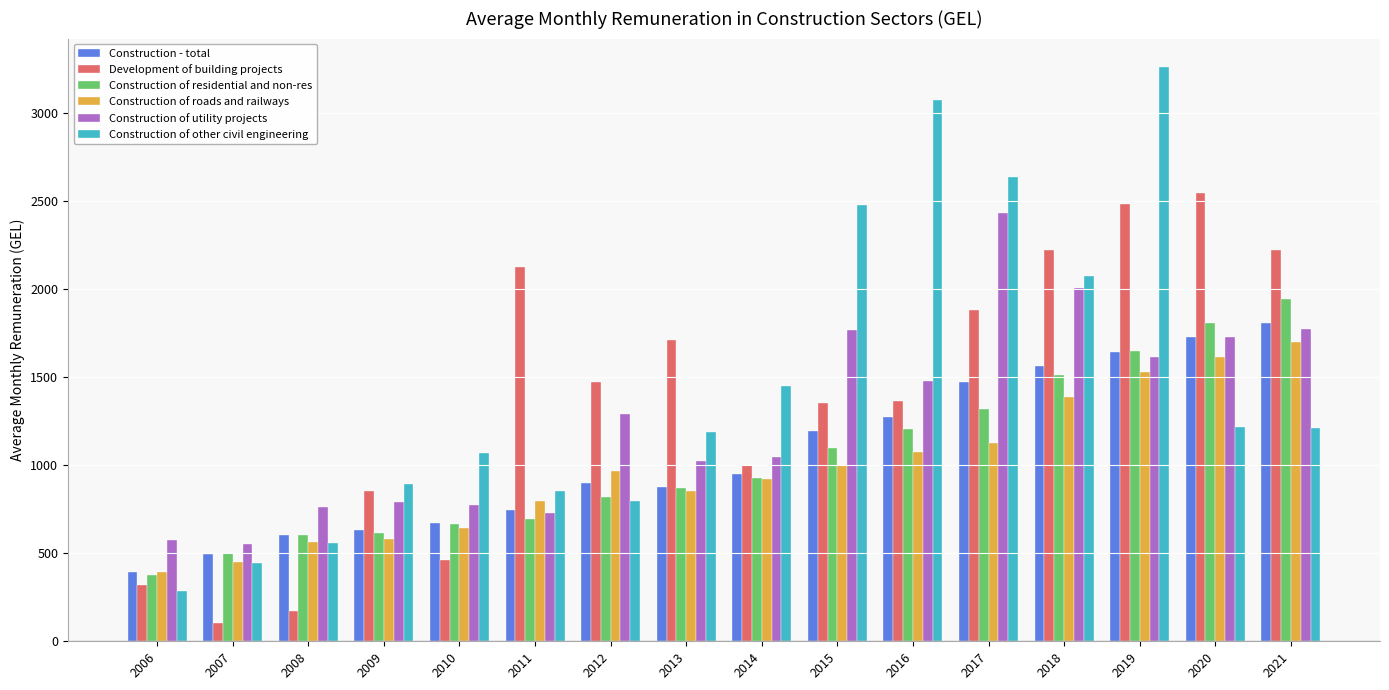

Which category has the lowest value in the Development of building projects series?

2007